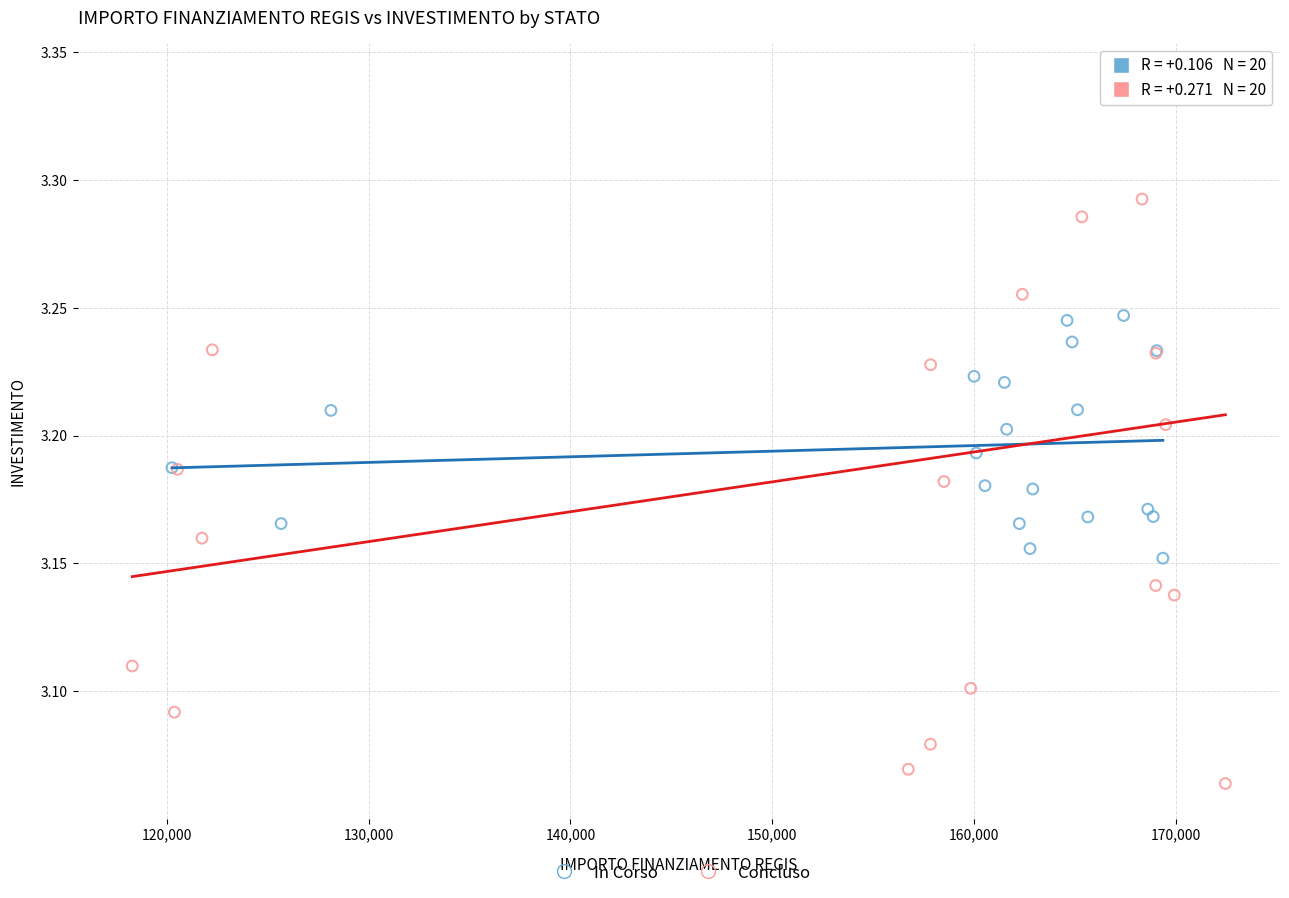

Which series reaches the maximum Y coordinate?

Concluso